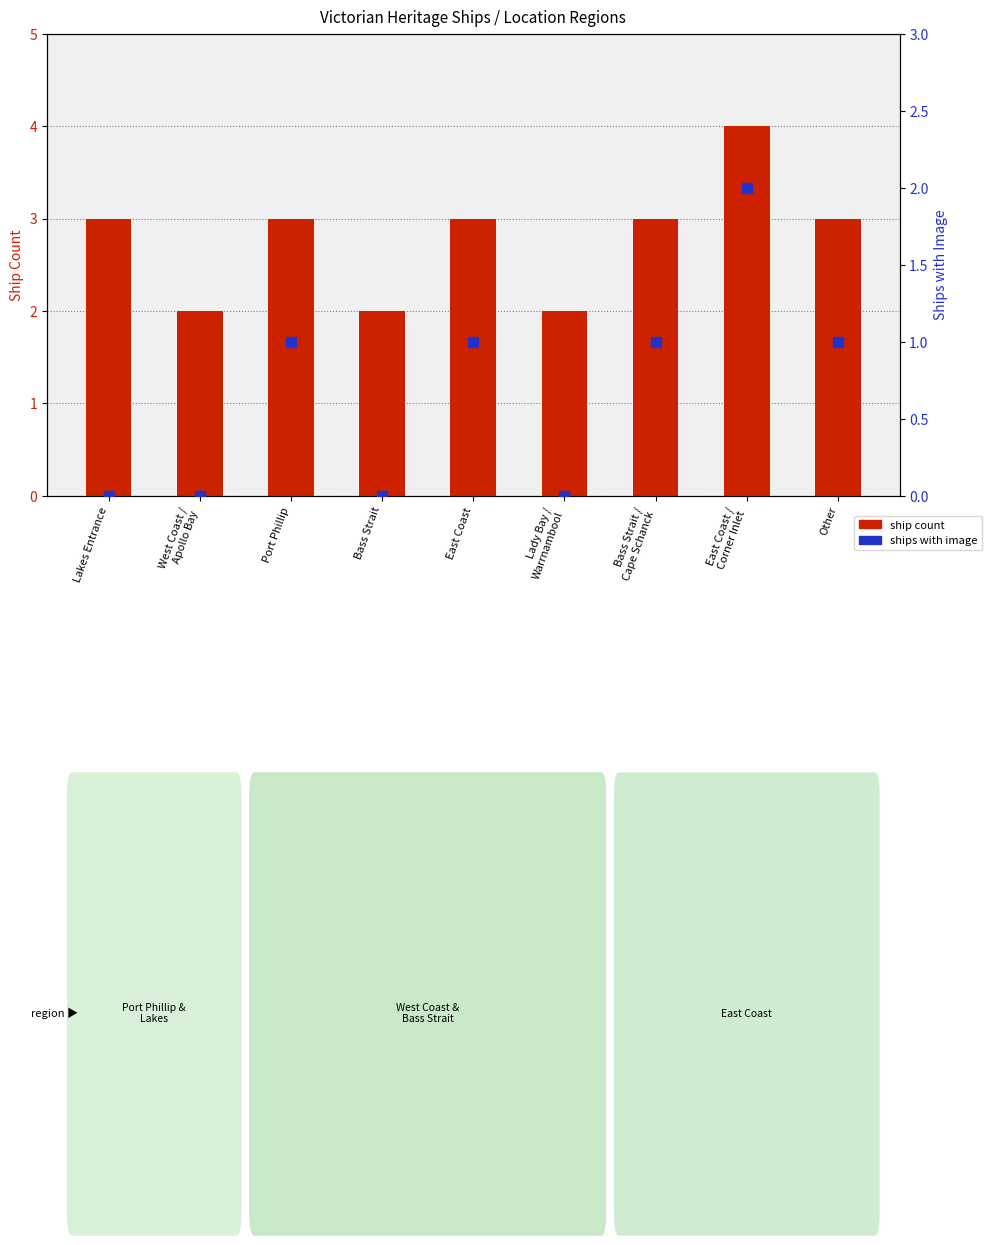

At which category is the sum across all series the highest?

East Coast /
Corner Inlet